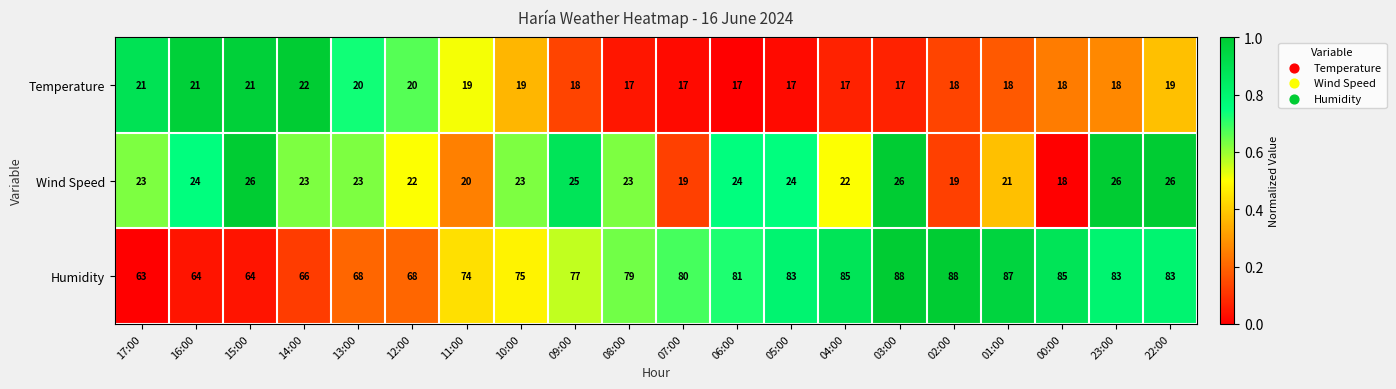

What is the average value of the Humidity series?

77